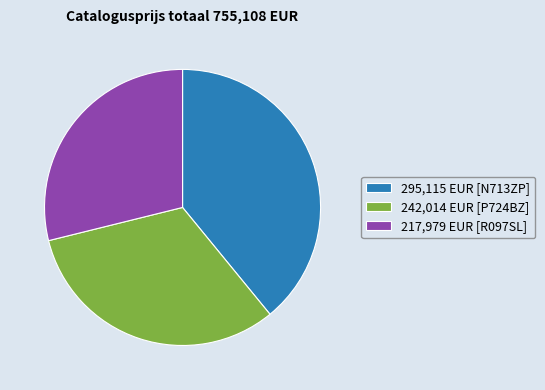

Is there a majority slice in this chart?

No